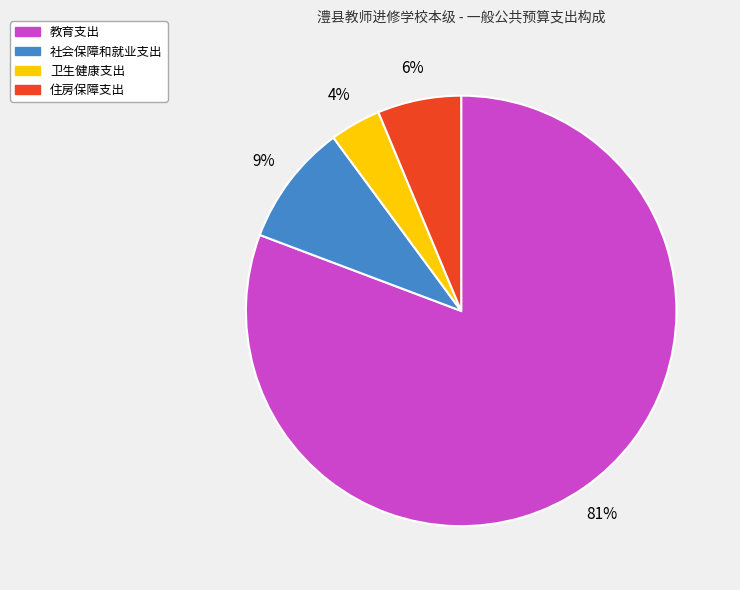

Rank the categories by value from highest to lowest.

教育支出, 社会保障和就业支出, 住房保障支出, 卫生健康支出